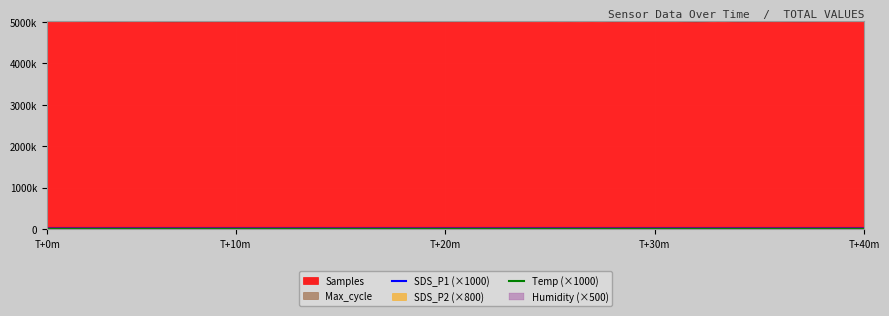

The value of SDS_P1 (×1000) at 5 is 12550.0. True or false?

True